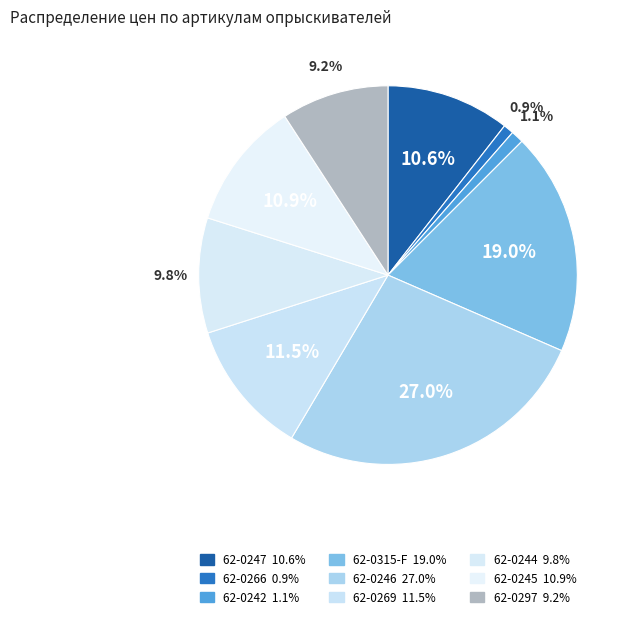

How many segments does this pie chart have?

9